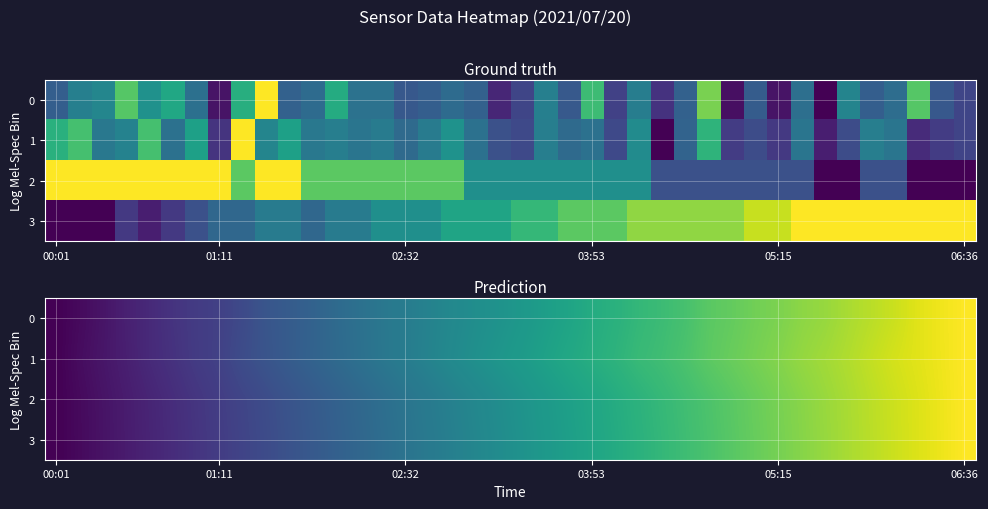

Count the number of categories in the chart.

40